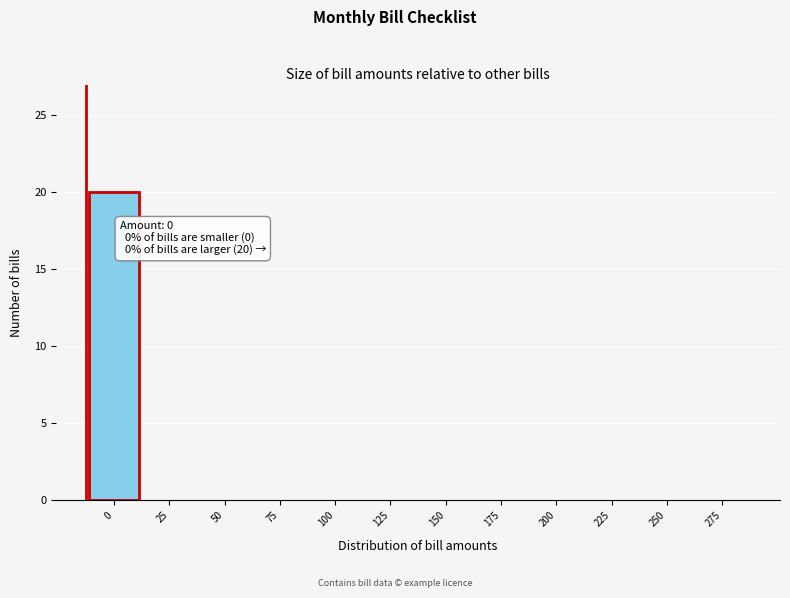

Reading right to left, extract all data points from this chart.

275=0	250=0	225=0	200=0	175=0	150=0	125=0	100=0	75=0	50=0	25=0	0=20